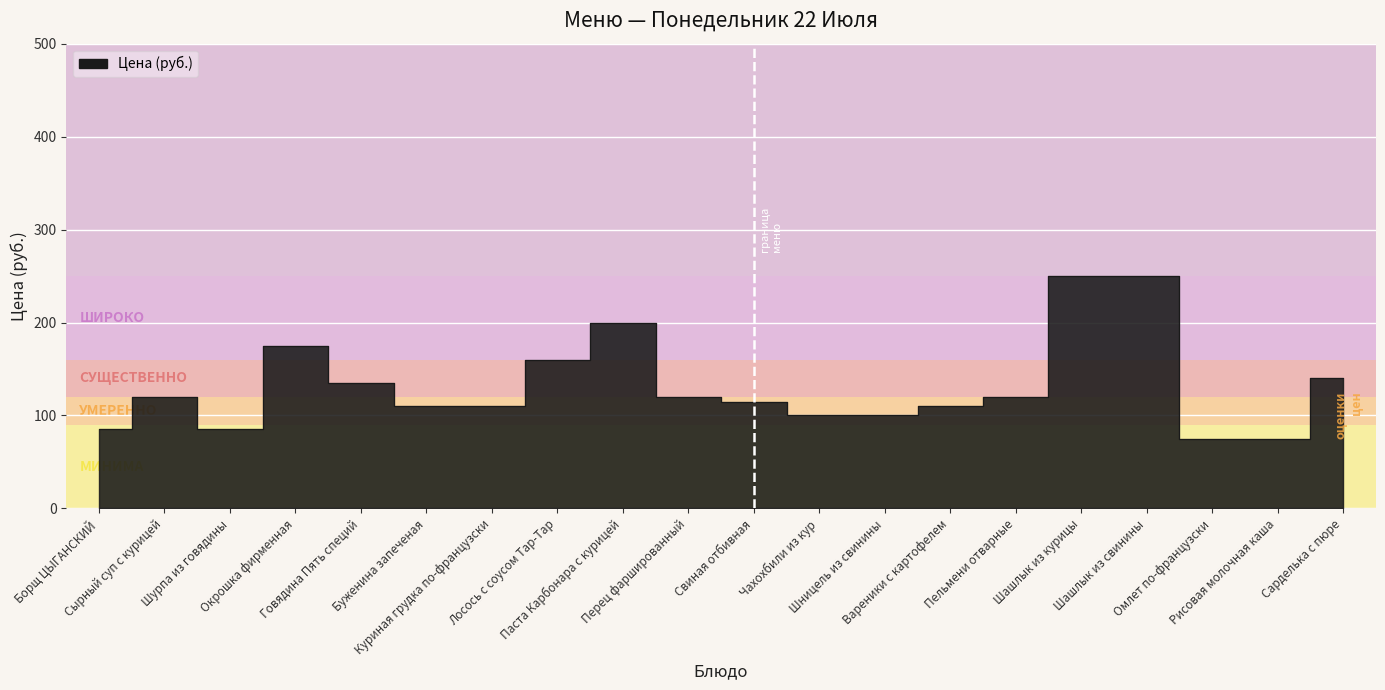

What is the change in value from Борщ ЦЫГАНСКИЙ to Чахохбили из кур?

+15